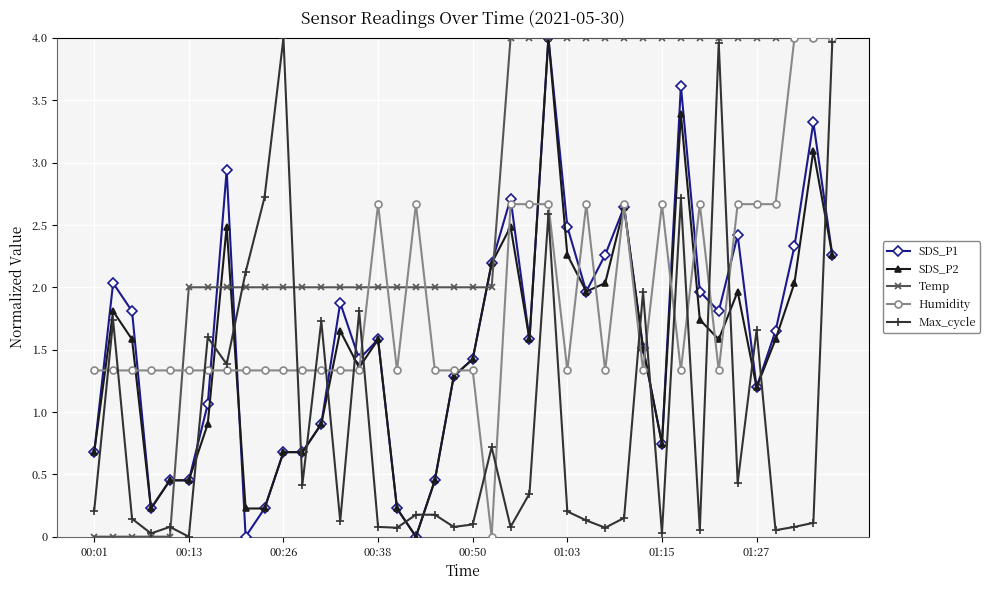

What is the greatest value displayed?

4.0